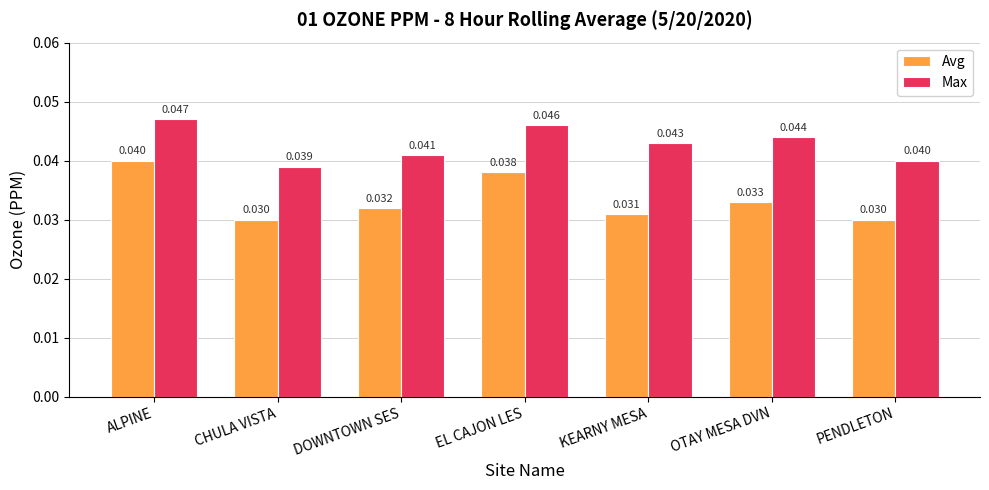

Count the Max values in the range 0 to 1.

7